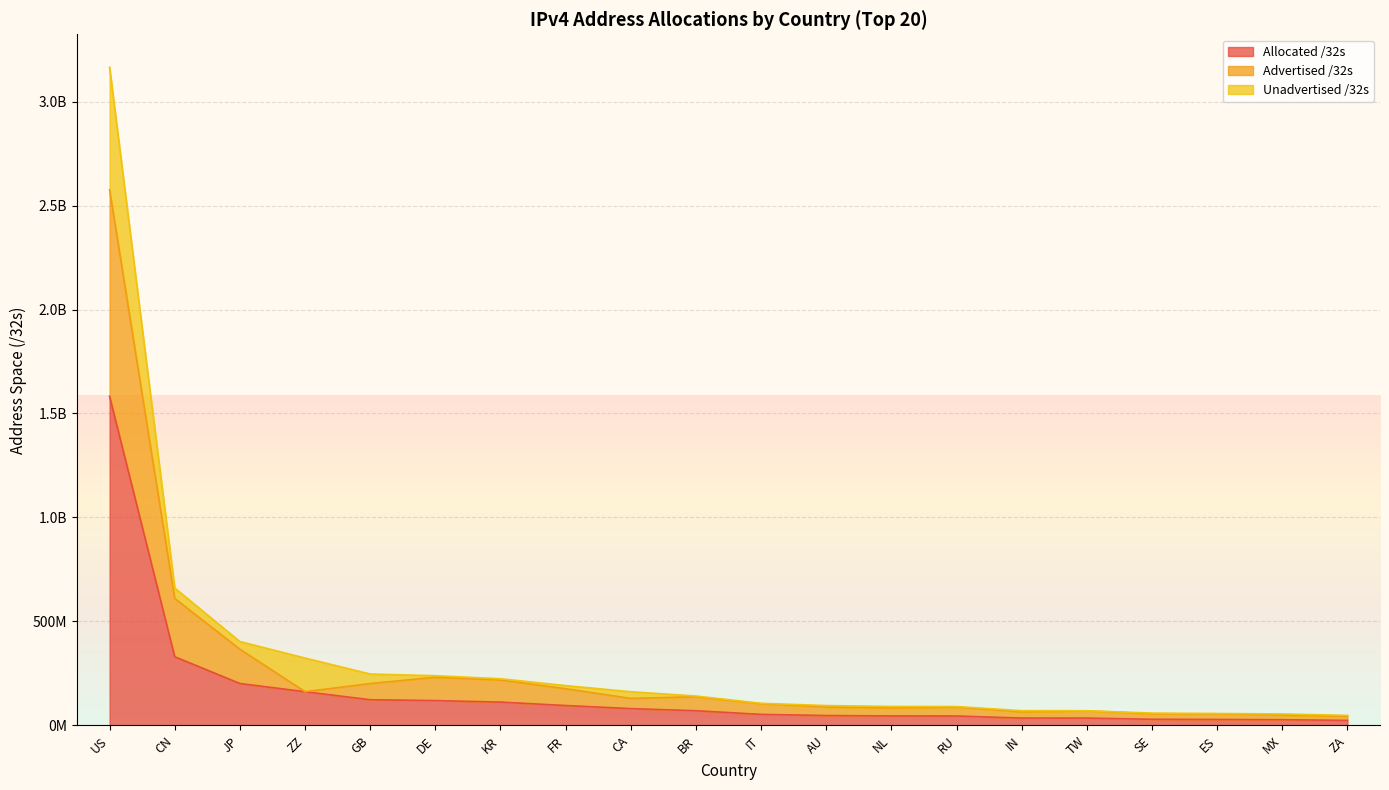

Does the chart display data point markers on the line(s)?

No